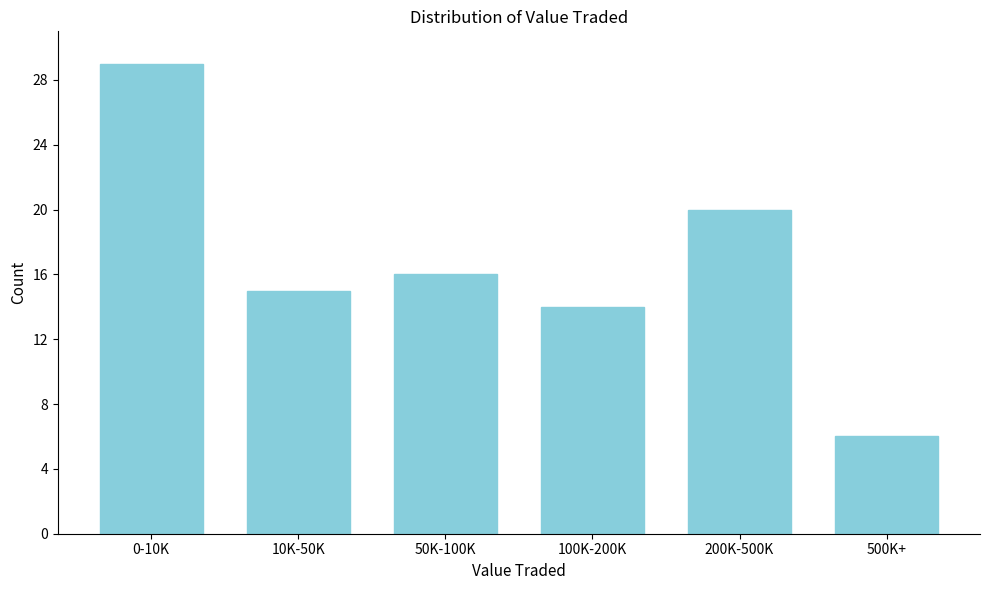

Reading left to right, transcribe all the data shown in this chart.

0-10K=29	10K-50K=15	50K-100K=16	100K-200K=14	200K-500K=20	500K+=6